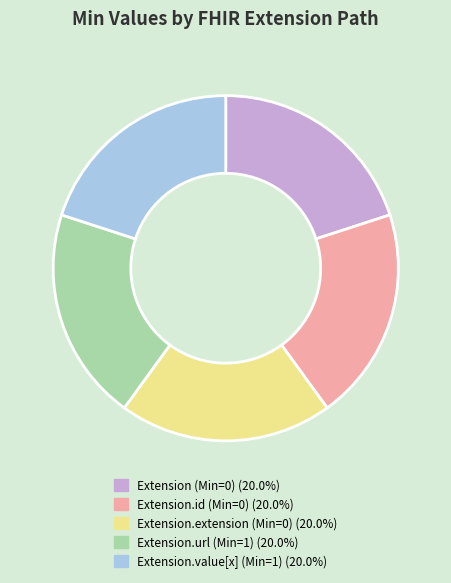

Does any single category account for the majority?

No